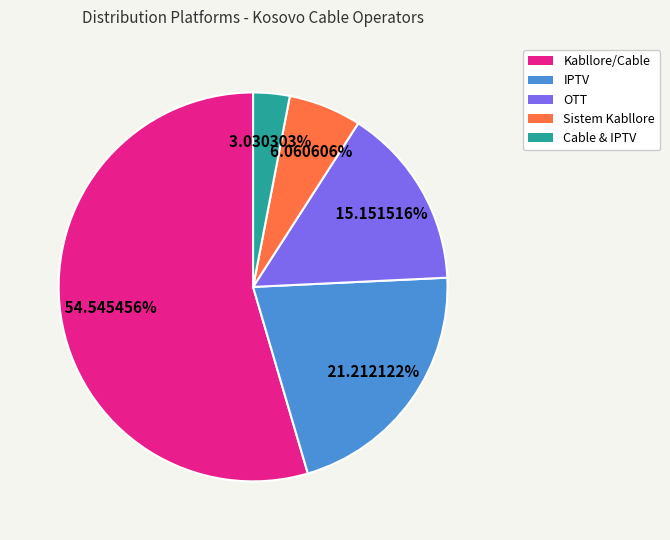

Is there a majority slice in this chart?

Yes